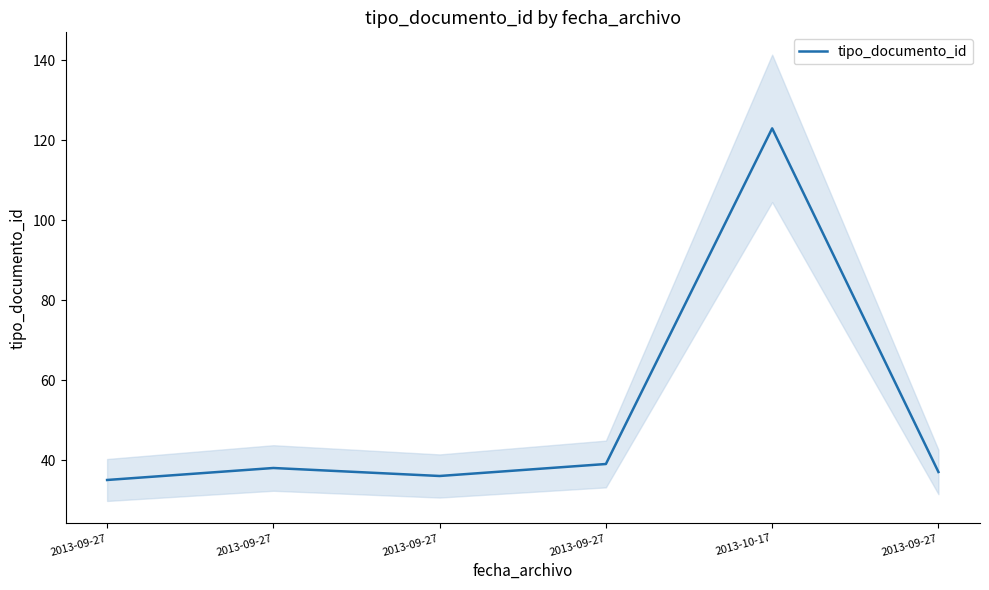

What is the label of the 2nd point from the left?

2013-09-27